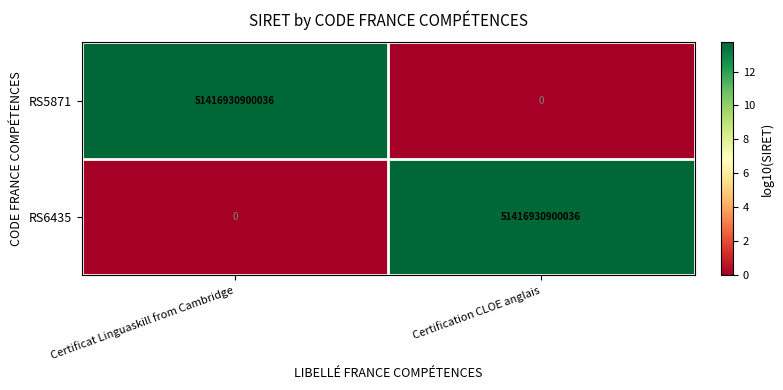

Rank the categories by RS6435 value from highest to lowest.

Certification CLOE anglais, Certificat Linguaskill from Cambridge